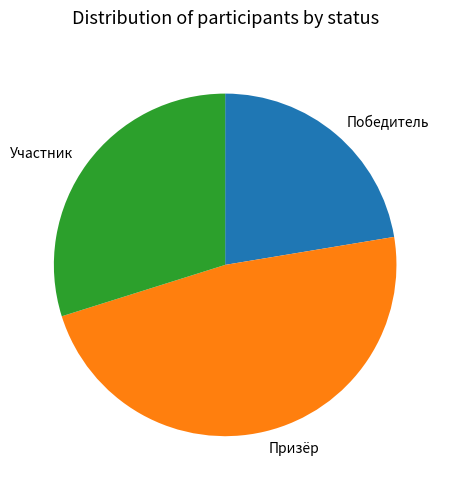

Approximately how many times larger is the value at Победитель compared to Призёр?

0.5